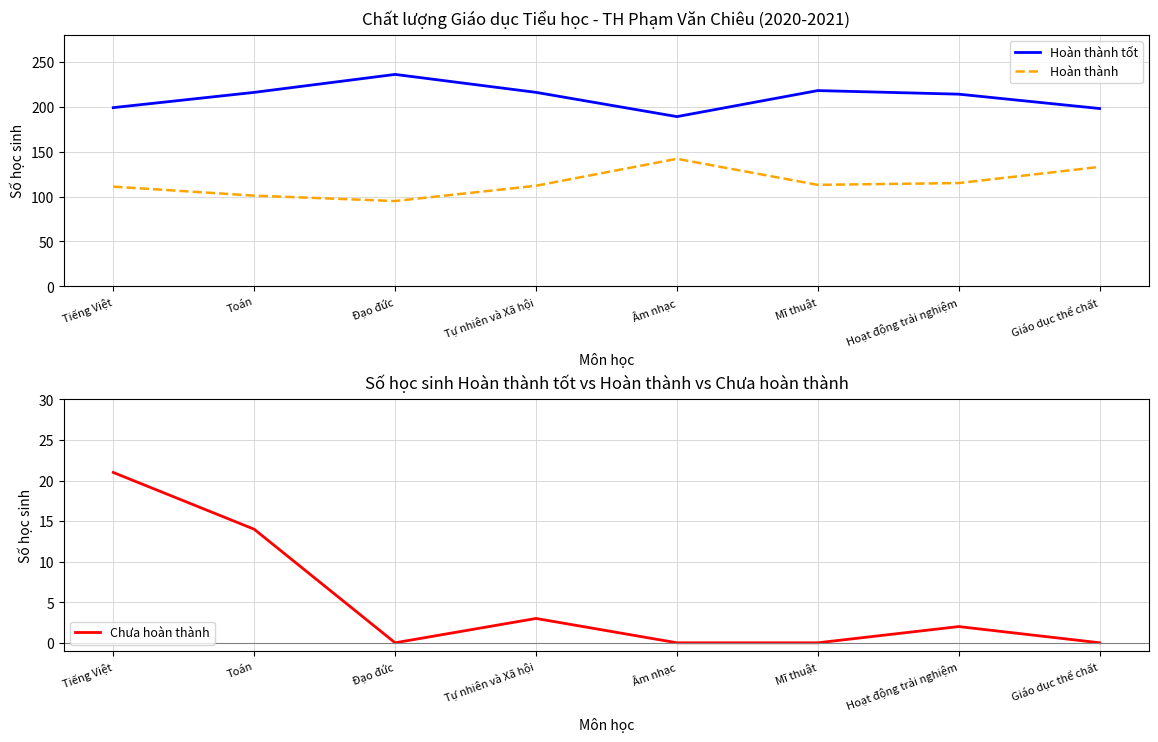

What position from the left is Hoạt động trải nghiệm?

7